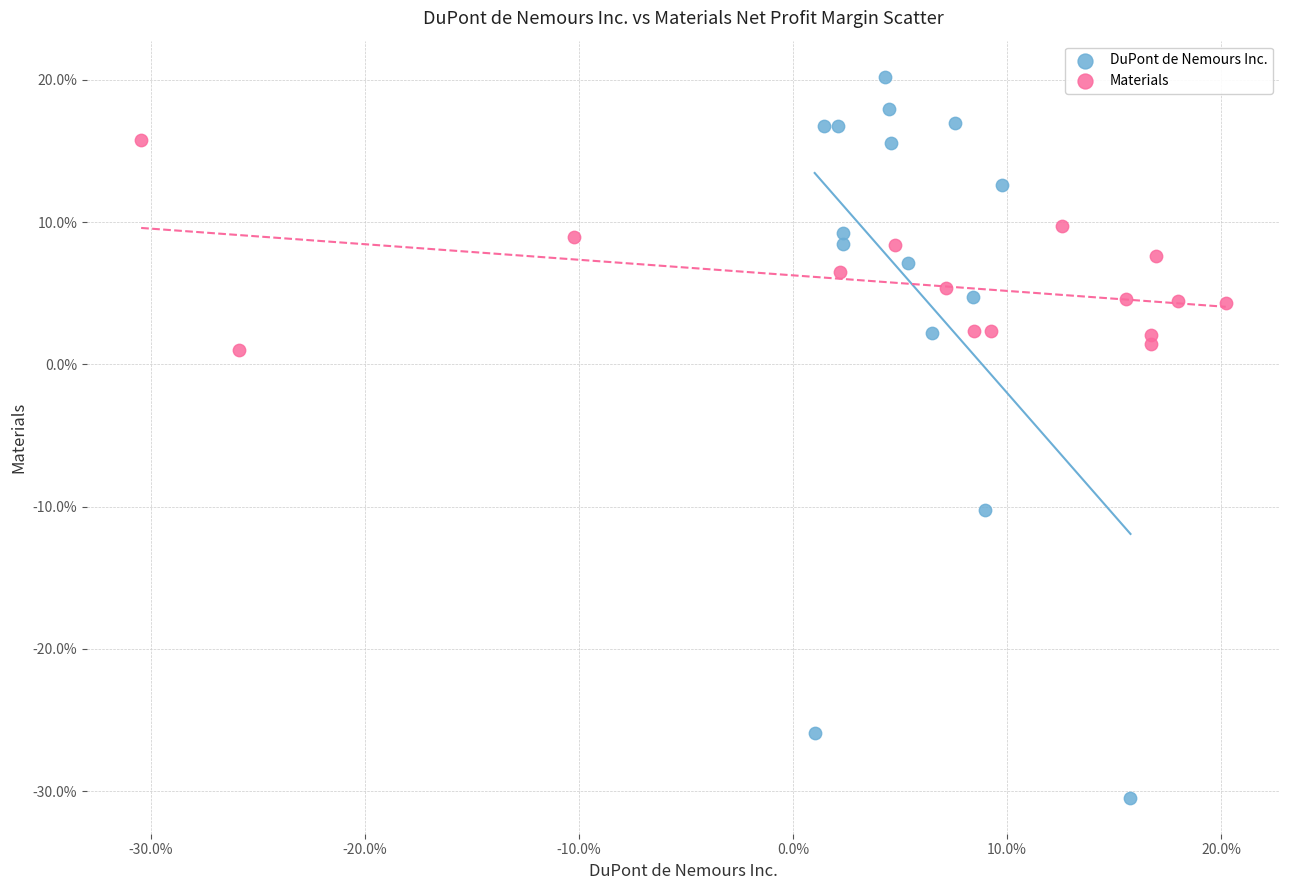

What are all the series names shown in the legend?

DuPont de Nemours Inc., Materials